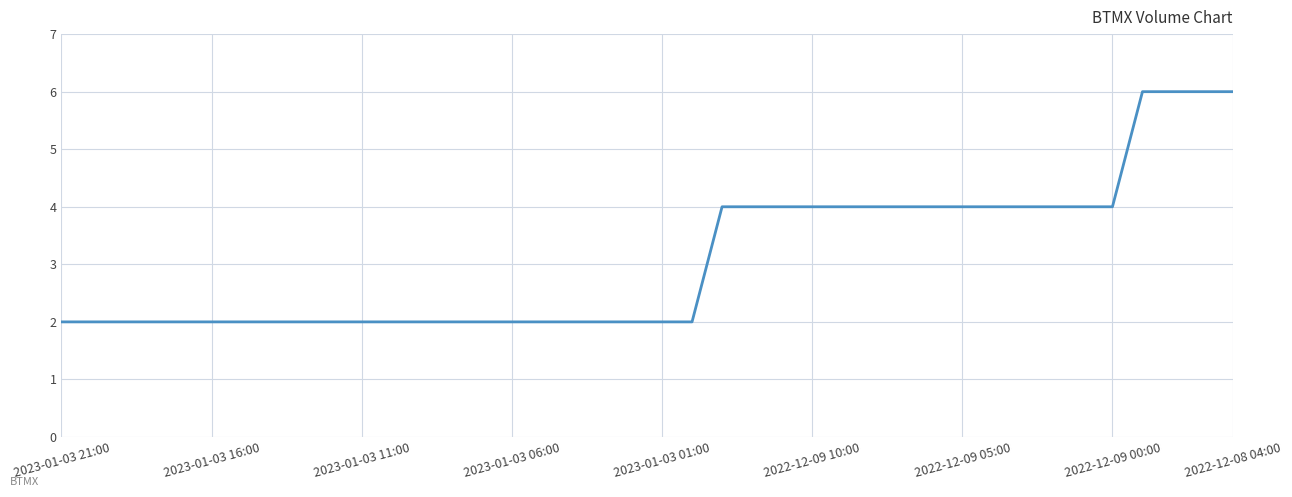

What is the difference between the maximum and minimum values?

4